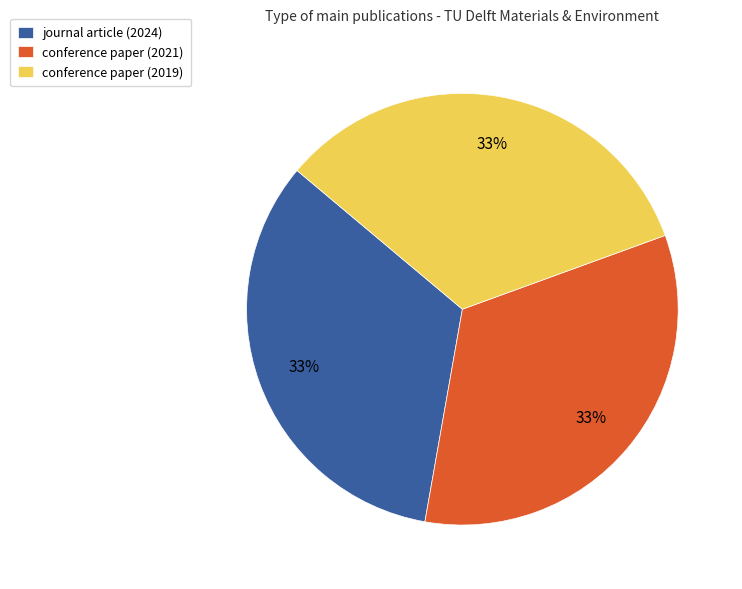

Combined, do conference paper (2021) and journal article (2024) account for over 50%?

Yes